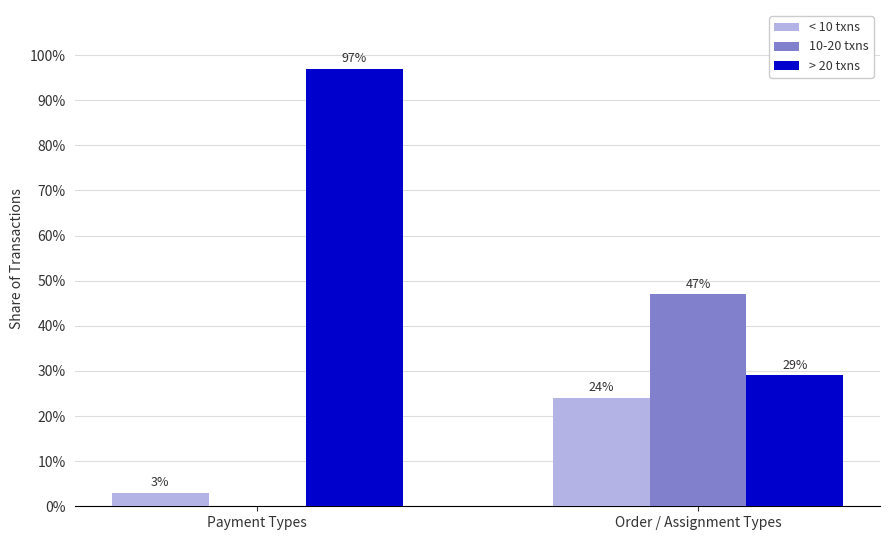

Which series has the widest spread of values?

> 20 txns